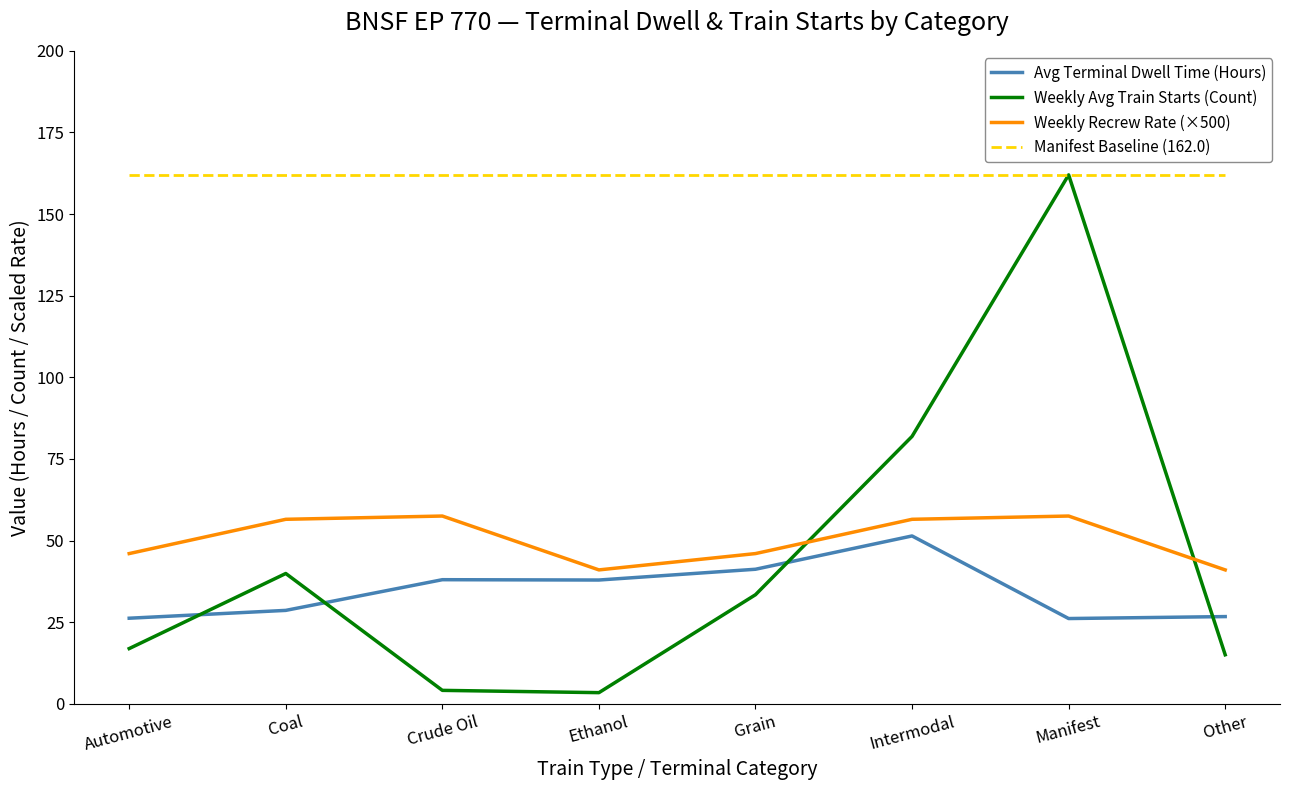

Which series has the widest spread of values?

Weekly Avg Train Starts (Count)